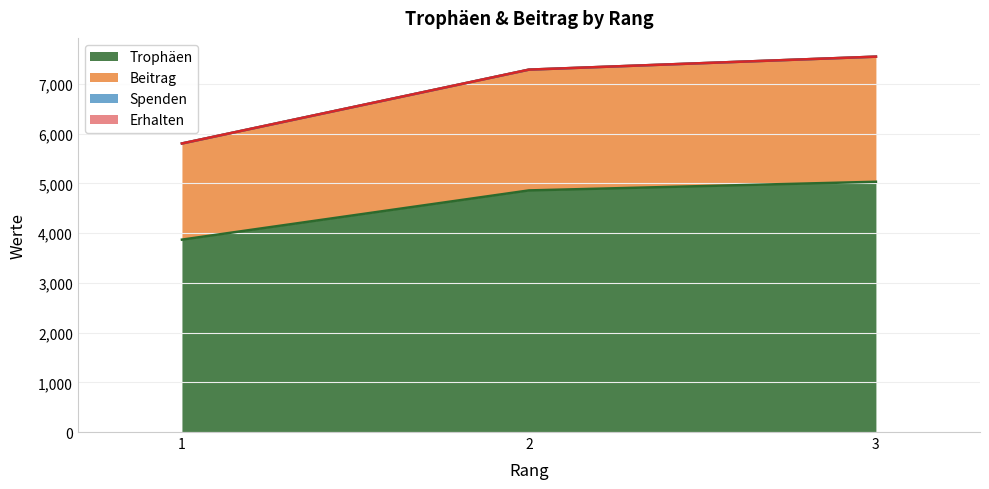

How many values in the Beitrag series are below 7288?

1